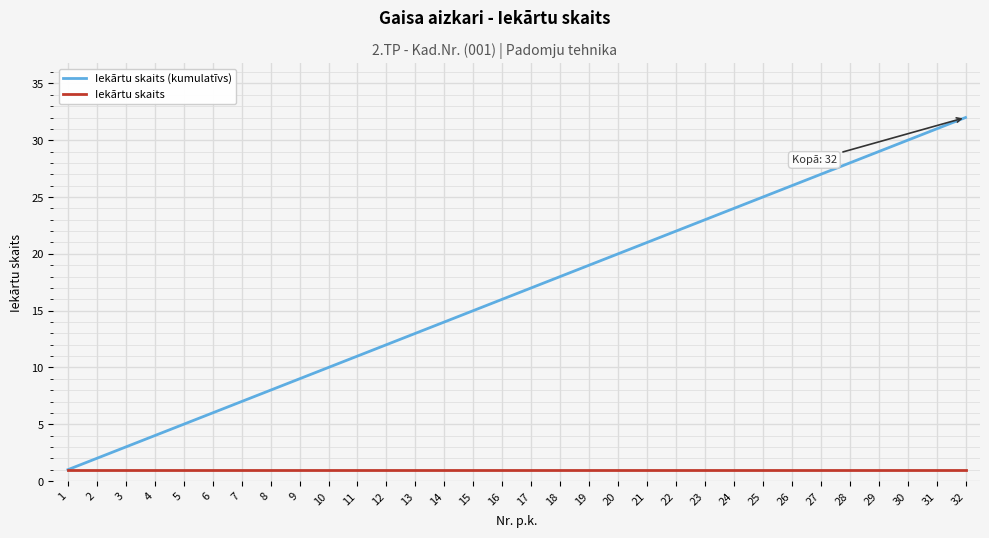

Reading left to right, transcribe all the data shown in this chart.

Iekārtu skaits (kumulatīvs): 1	2	3	4	5	6	7	8	9	10	11	12	13	14	15	16	17	18	19	20	21	22	23	24	25	26	27	28	29	30	31	32
Iekārtu skaits: 1	1	1	1	1	1	1	1	1	1	1	1	1	1	1	1	1	1	1	1	1	1	1	1	1	1	1	1	1	1	1	1